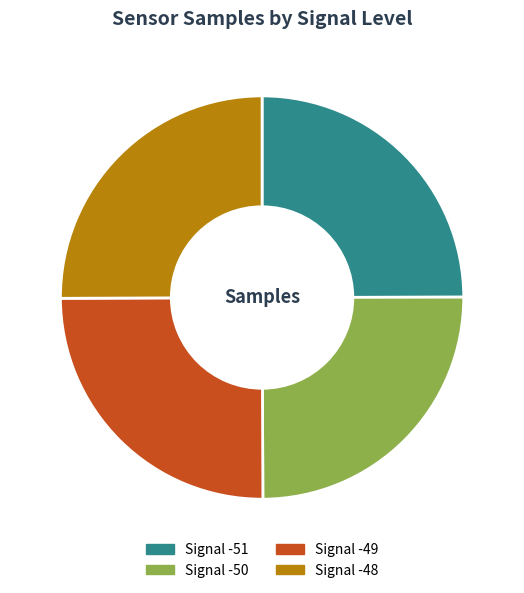

How many segments does this pie chart have?

4